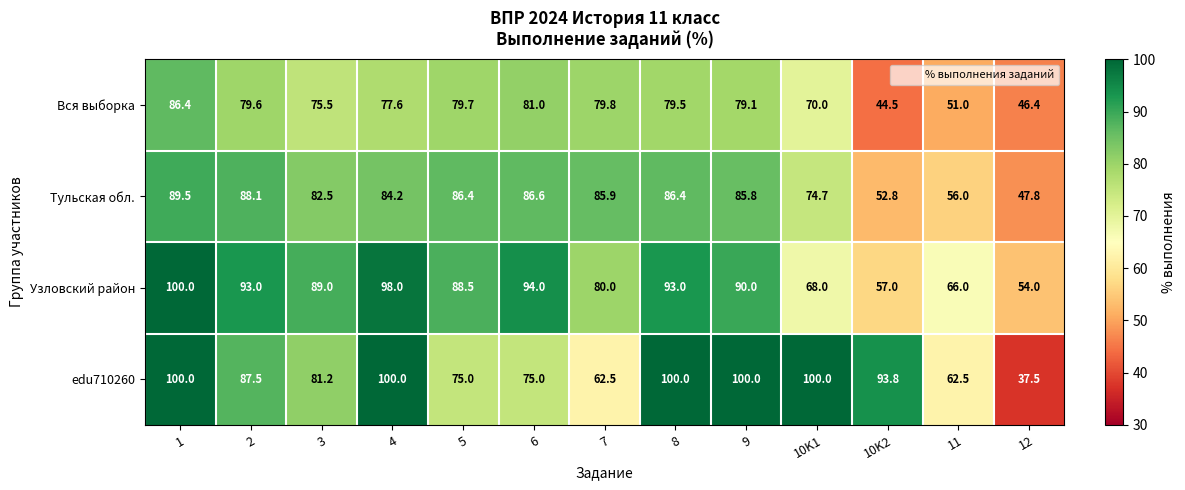

At 5, list the series in order from smallest to largest.

edu710260, Вся выборка, Тульская обл., Узловский район